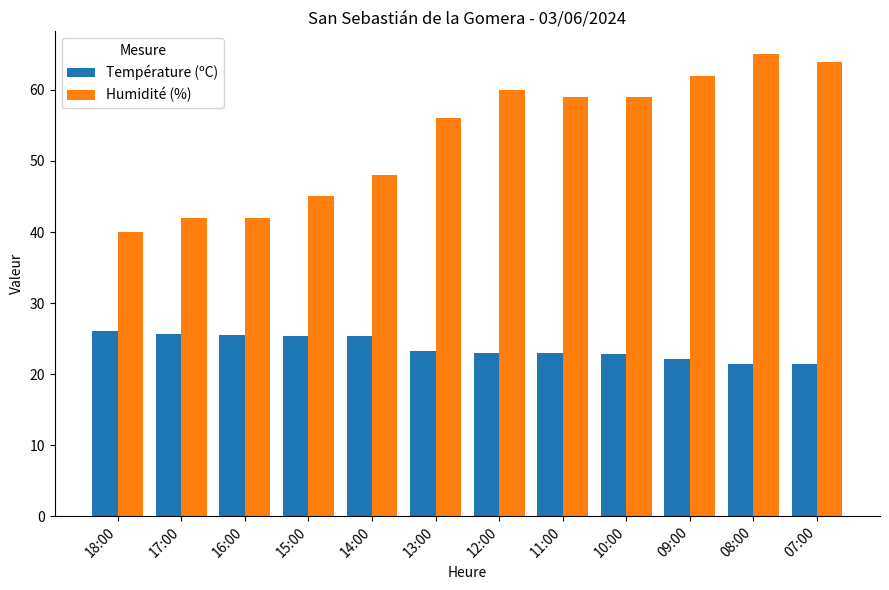

Which series changed the most between 15:00 and 11:00?

Humidité (%)